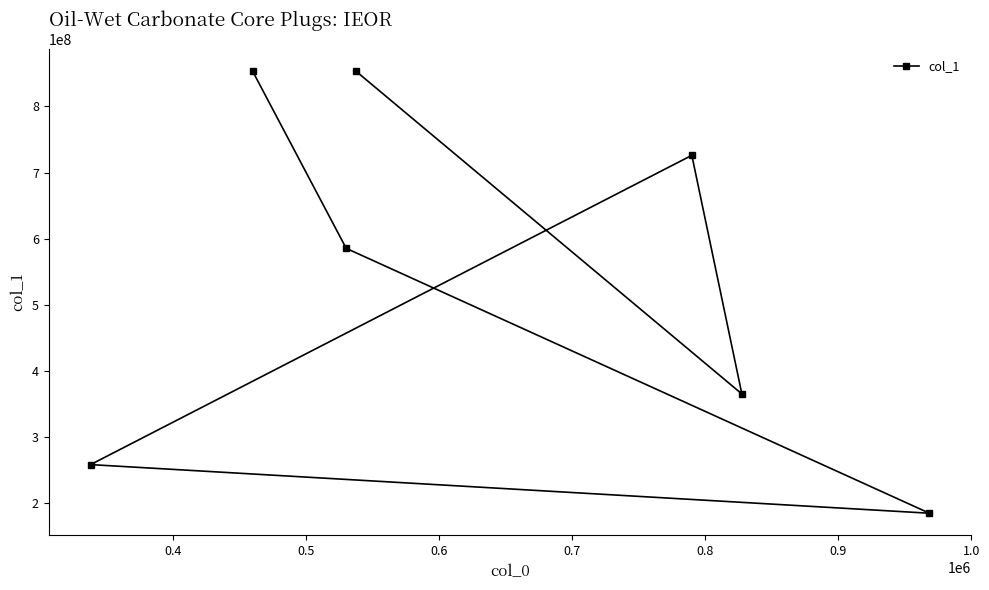

What is the greatest value displayed?

852987412